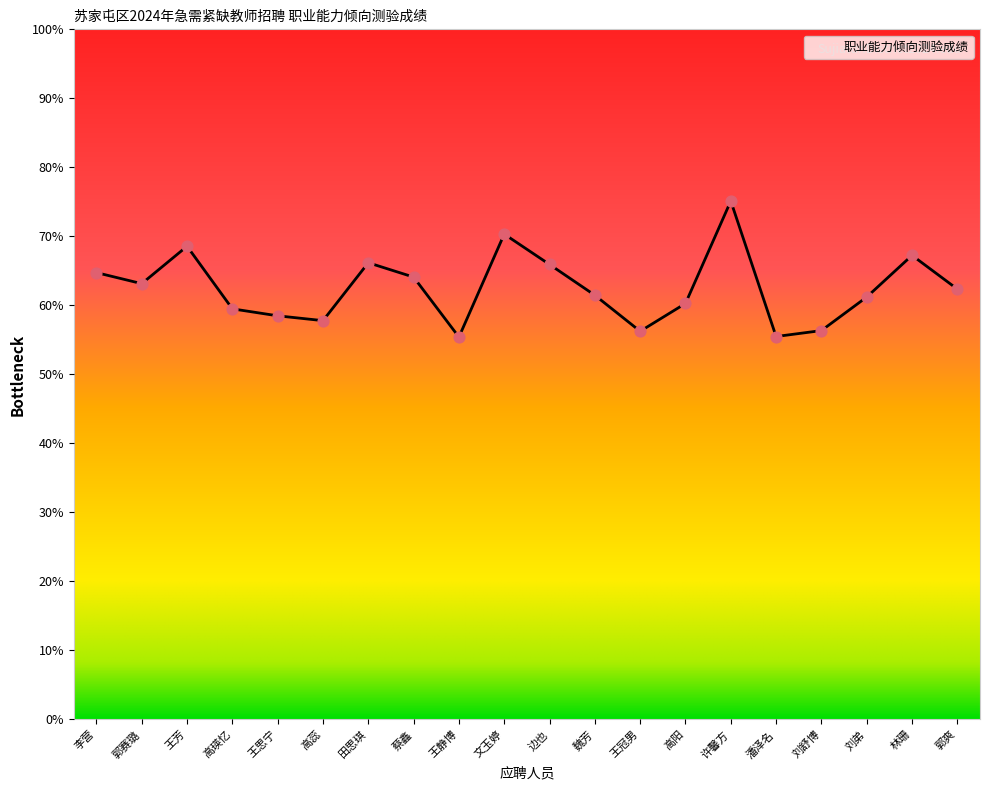

Approximately how many times larger is the value at 高蕊 compared to 高阳?

1.0